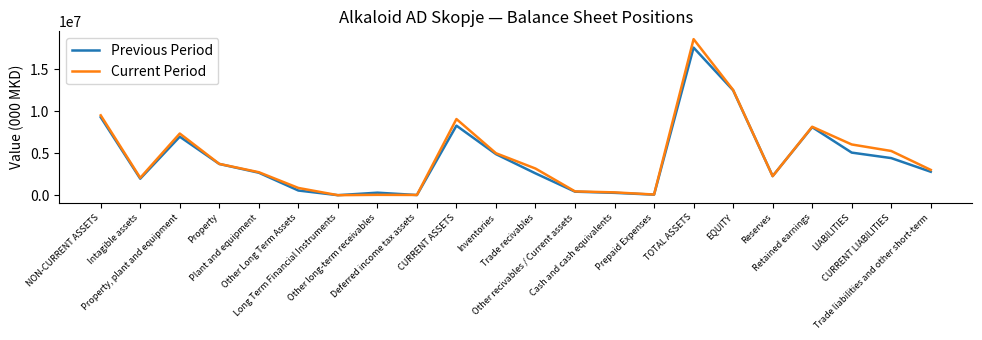

Between Long Term Financial Instruments and TOTAL ASSETS, which series saw the biggest shift?

Current Period